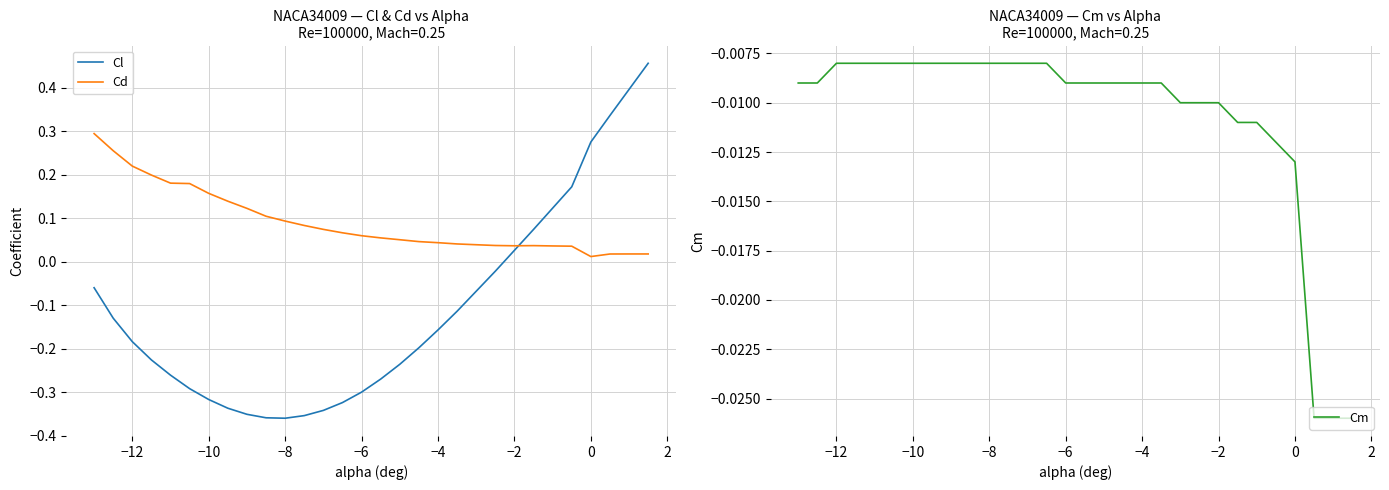

What is the maximum value shown in the chart?

0.5